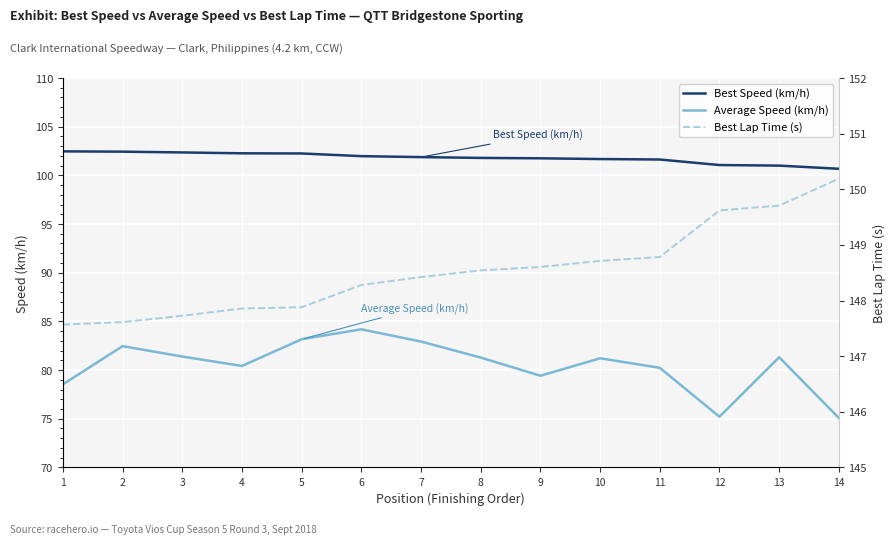

Is it true that Best Speed (km/h) equals 101.1 at 12?

True